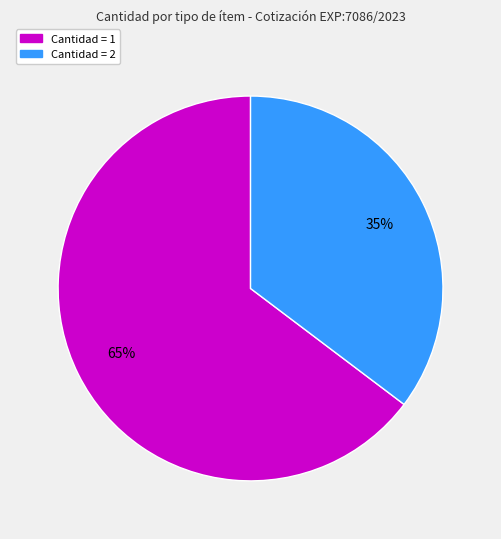

Is there any slice that represents more than half of the pie?

Yes